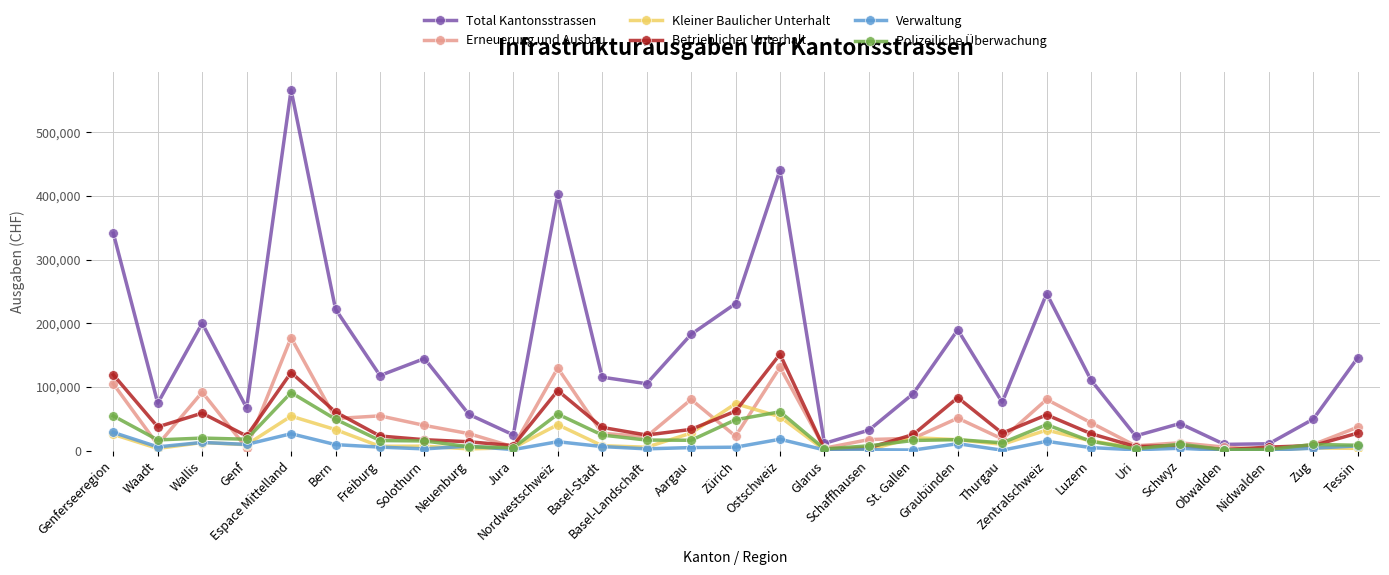

What is the difference between the maximum and second lowest values in the Erneuerung und Ausbau series?

173479